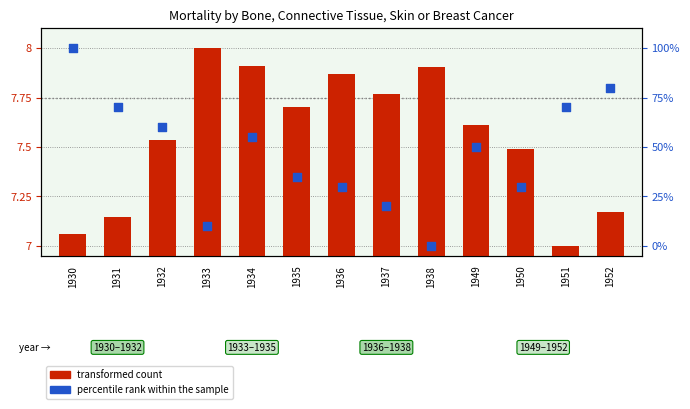

At which category is the sum across all series the highest?

1930